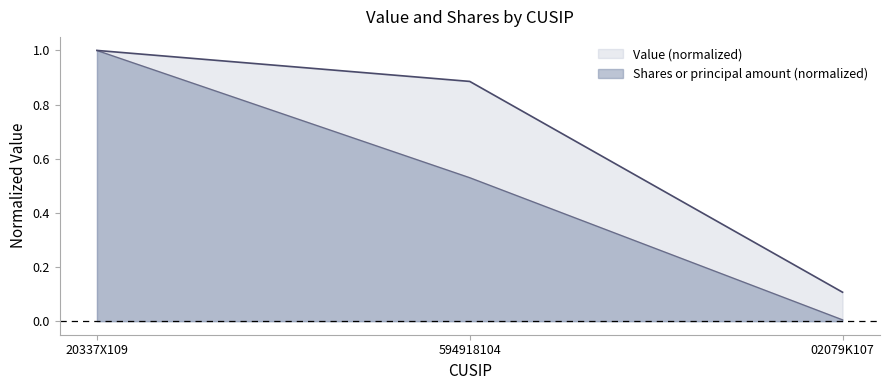

List the series in order of their peak value, lowest first.

Value, Shares or principal amount